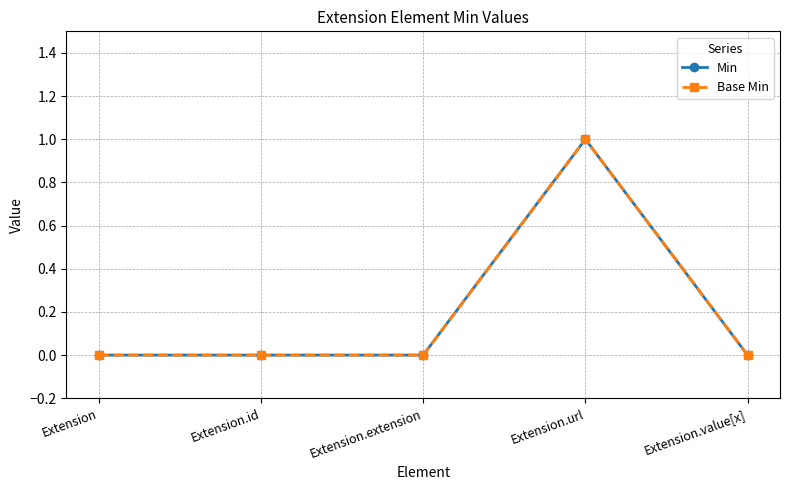

Between Extension.id and Extension.extension, which series saw the biggest shift?

Min